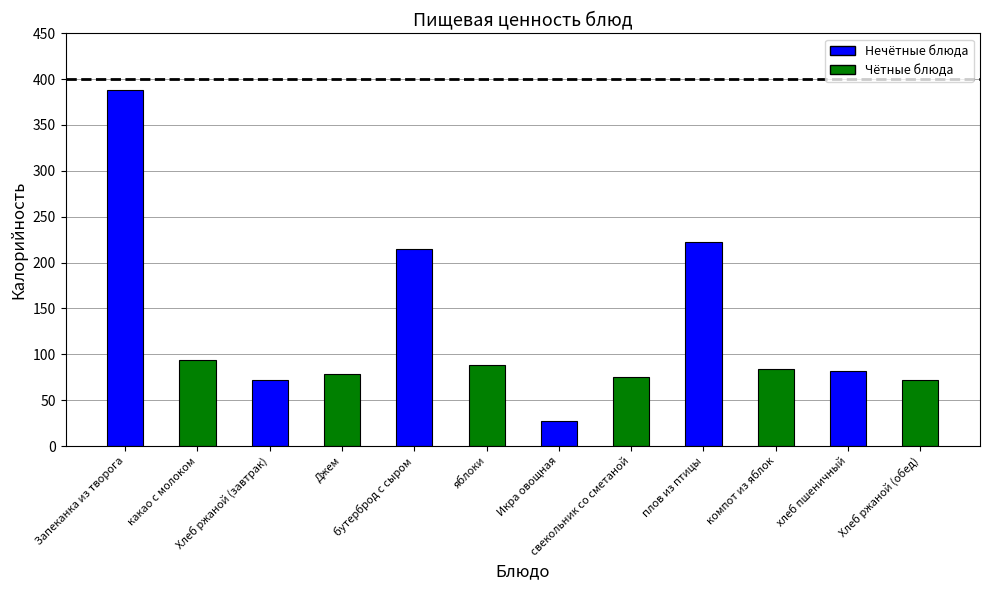

What is the greatest value displayed?

388